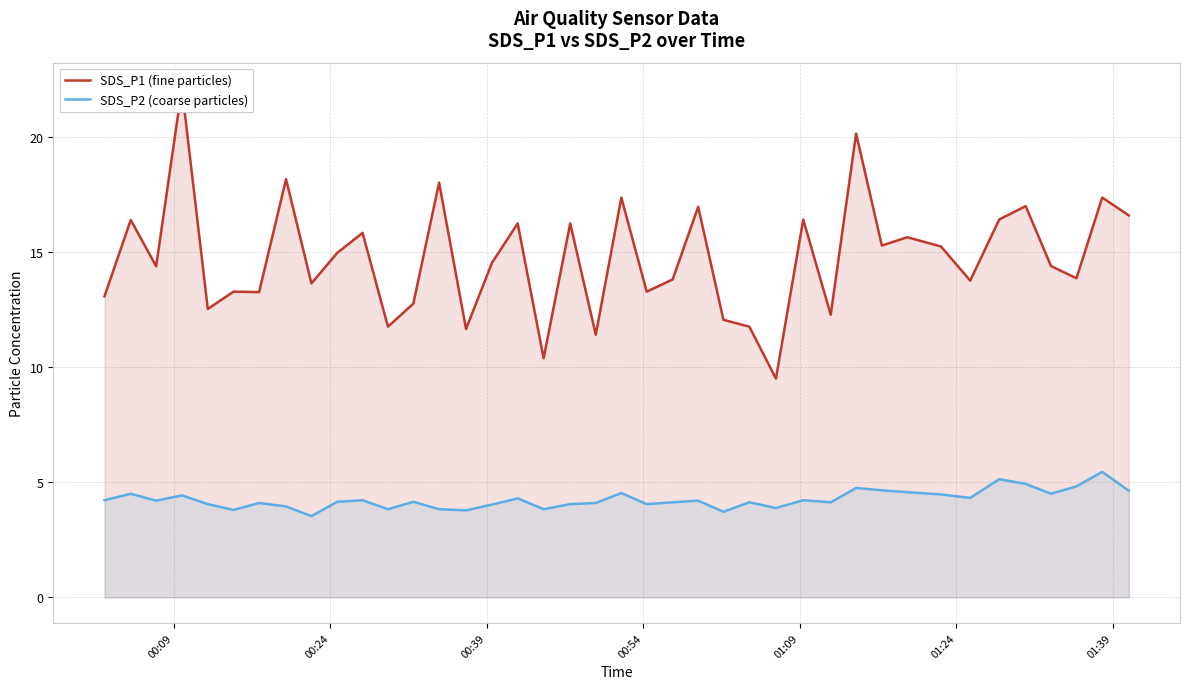

What is the highest value of the SDS_P2 (coarse particles) series?

5.5